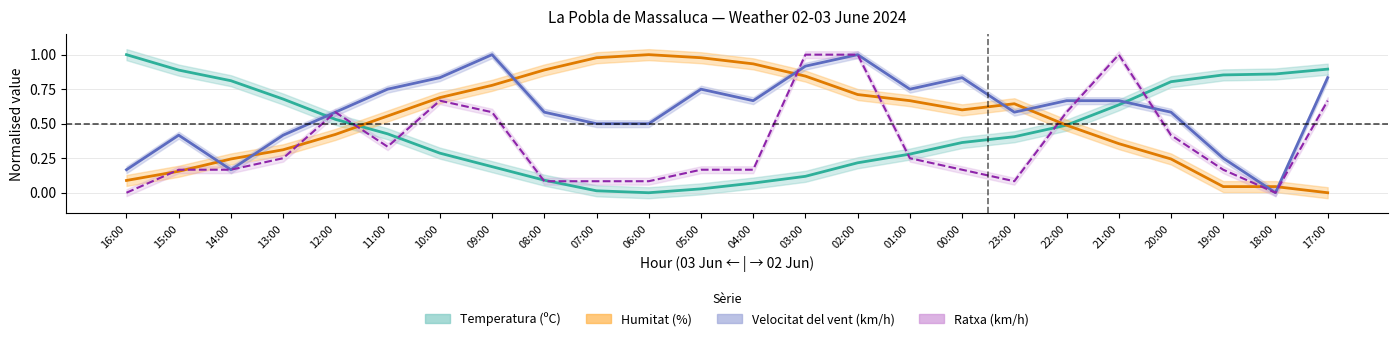

Reading right to left, transcribe all the data shown in this chart.

Temperatura (ºC): 17:00=0.9	18:00=0.9	19:00=0.9	20:00=0.8	21:00=0.6	22:00=0.5	23:00=0.4	00:00=0.4	01:00=0.3	02:00=0.2	03:00=0.1	04:00=0.1	05:00=0.0	06:00=0.0	07:00=0.0	08:00=0.1	09:00=0.2	10:00=0.3	11:00=0.4	12:00=0.5	13:00=0.7	14:00=0.8	15:00=0.9	16:00=1.0
Humitat (%): 17:00=0.0	18:00=0.0	19:00=0.0	20:00=0.2	21:00=0.4	22:00=0.5	23:00=0.6	00:00=0.6	01:00=0.7	02:00=0.7	03:00=0.8	04:00=0.9	05:00=1.0	06:00=1.0	07:00=1.0	08:00=0.9	09:00=0.8	10:00=0.7	11:00=0.6	12:00=0.4	13:00=0.3	14:00=0.2	15:00=0.2	16:00=0.1
Velocitat del vent (km/h): 17:00=0.8	18:00=0.0	19:00=0.2	20:00=0.6	21:00=0.7	22:00=0.7	23:00=0.6	00:00=0.8	01:00=0.8	02:00=1.0	03:00=0.9	04:00=0.7	05:00=0.8	06:00=0.5	07:00=0.5	08:00=0.6	09:00=1.0	10:00=0.8	11:00=0.8	12:00=0.6	13:00=0.4	14:00=0.2	15:00=0.4	16:00=0.2
Ratxa (km/h): 17:00=0.7	18:00=0.0	19:00=0.2	20:00=0.4	21:00=1.0	22:00=0.6	23:00=0.1	00:00=0.2	01:00=0.2	02:00=1.0	03:00=1.0	04:00=0.2	05:00=0.2	06:00=0.1	07:00=0.1	08:00=0.1	09:00=0.6	10:00=0.7	11:00=0.3	12:00=0.6	13:00=0.2	14:00=0.2	15:00=0.2	16:00=0.0